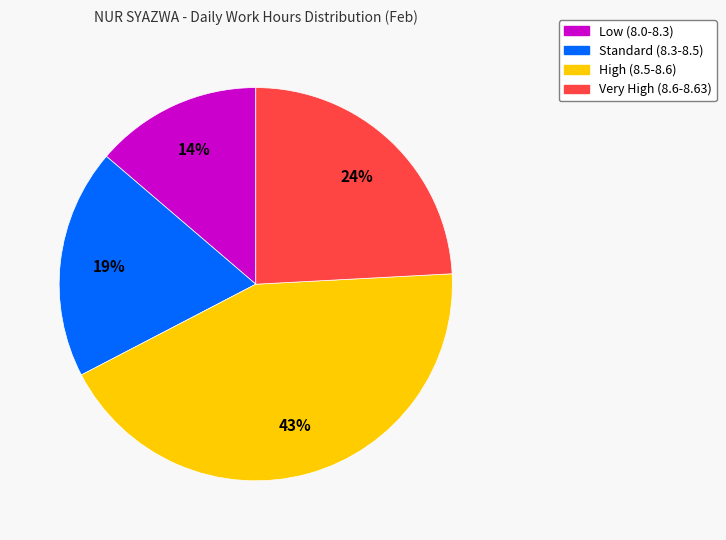

Does any single category account for the majority?

No